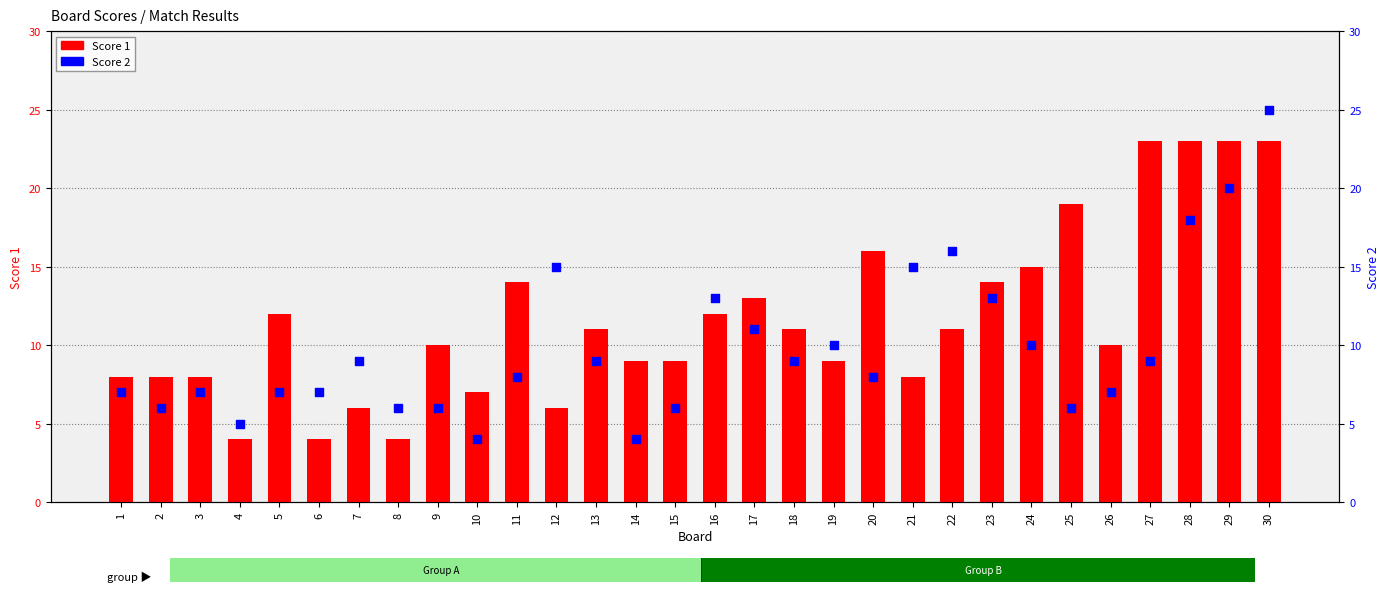

Which series contains the lowest Y value?

Score 1